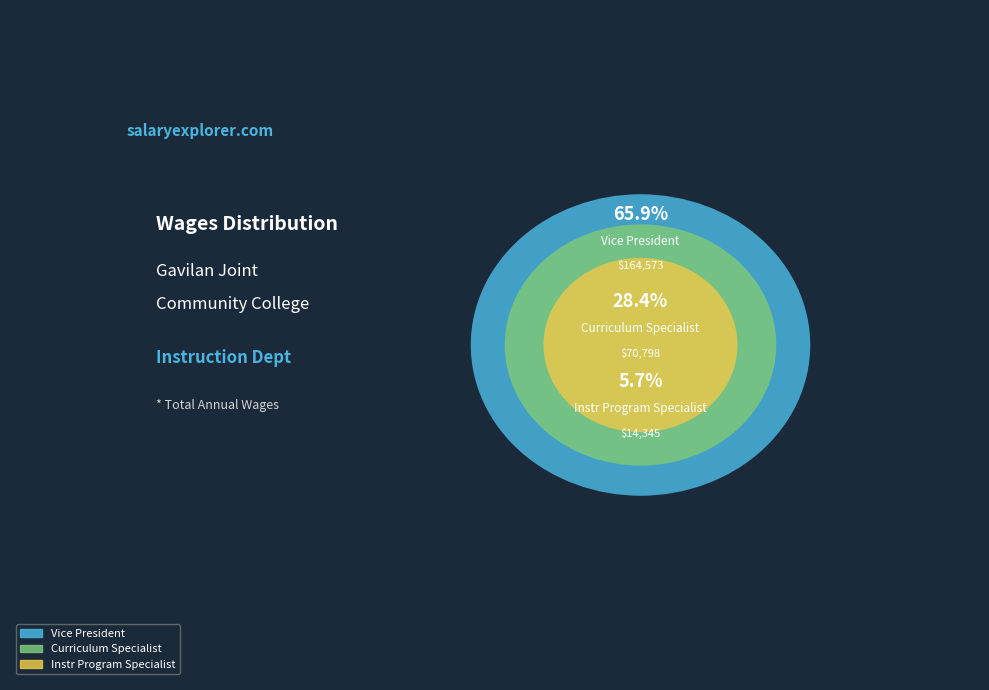

Rank the categories by value from highest to lowest.

Vice President, Curriculum Specialist, Instr Program Specialist